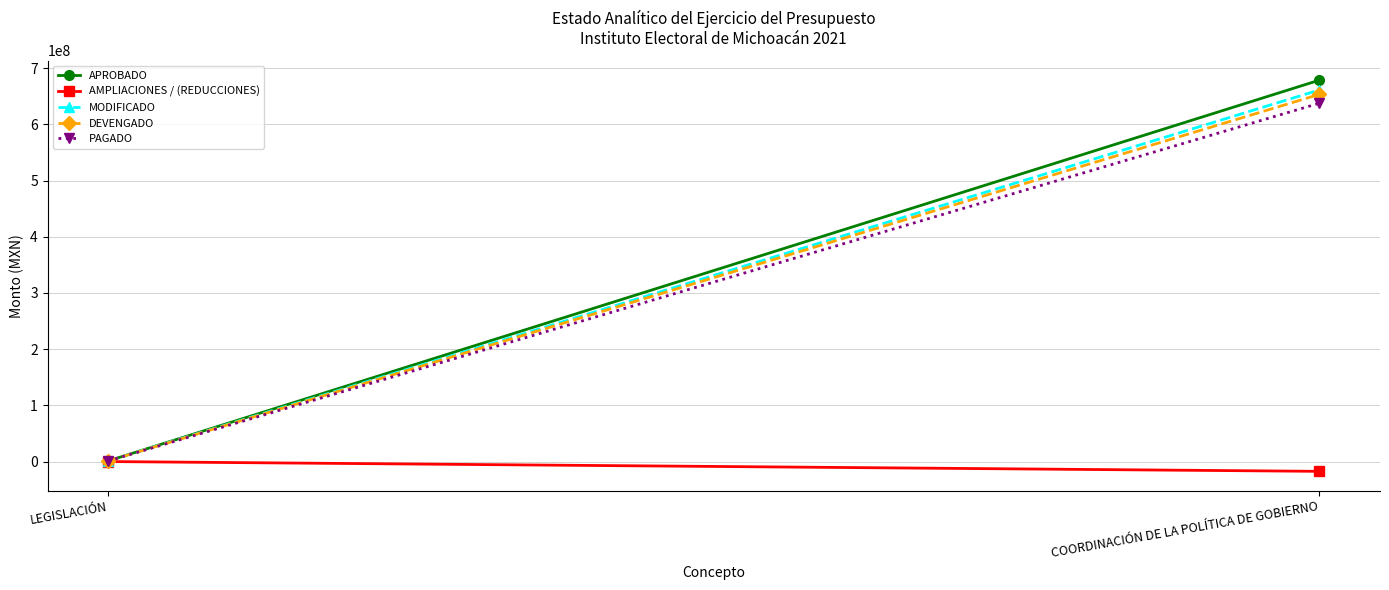

What is the greatest value displayed?

678871582.4